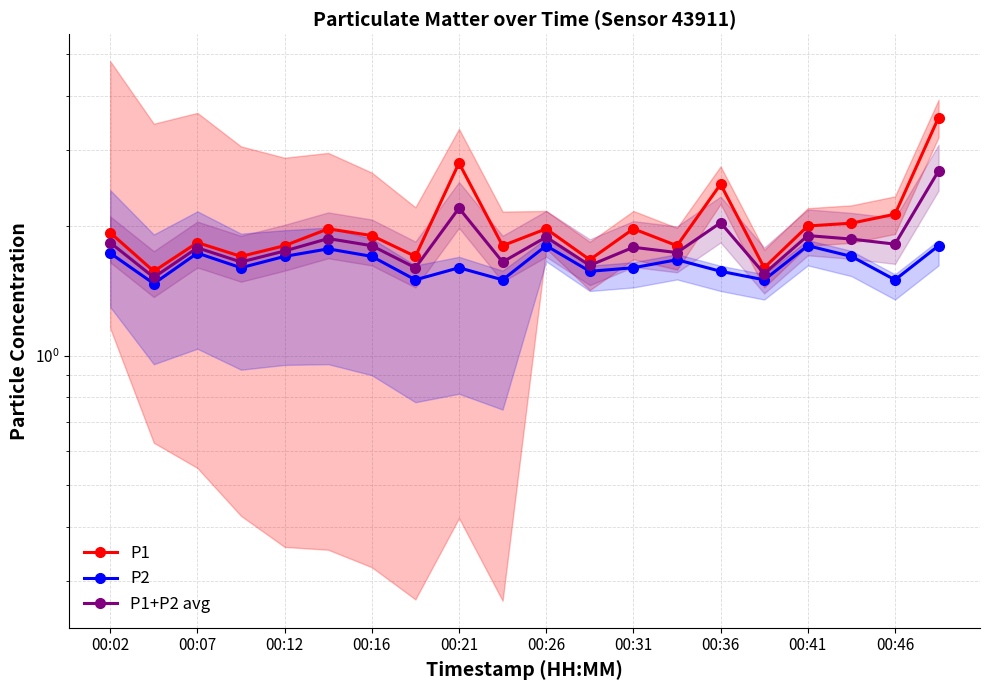

Does the chart display data point markers on the line(s)?

Yes